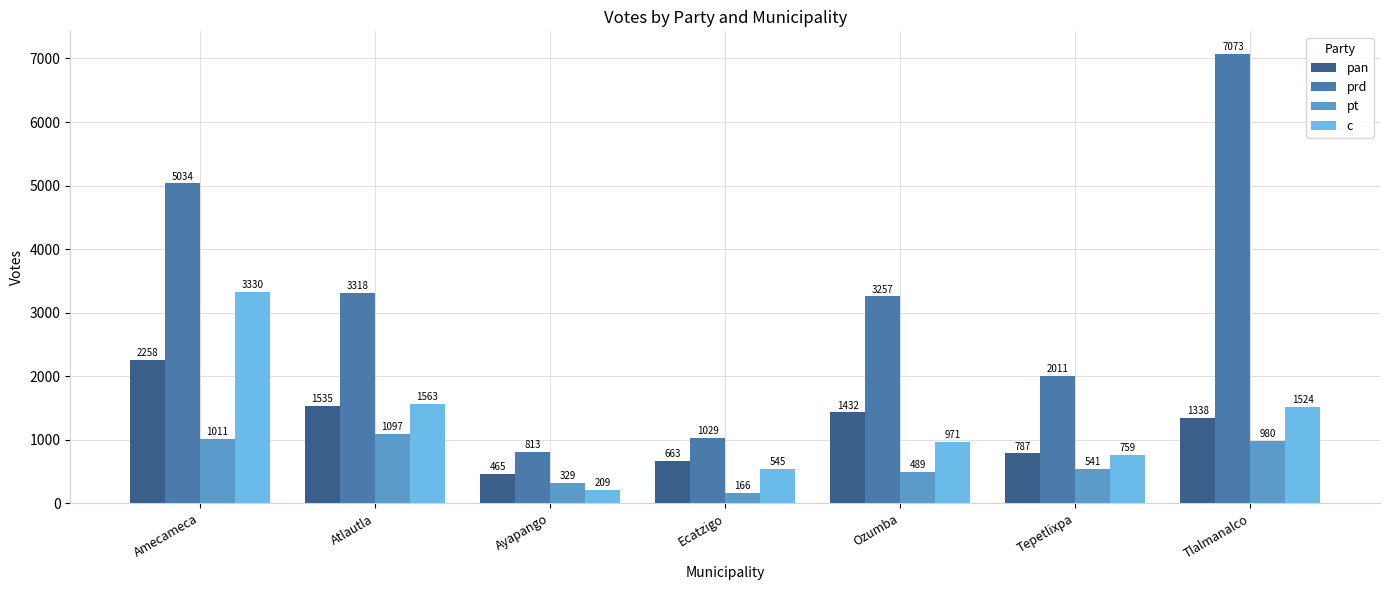

At which label is c closest to 1769?

Atlautla